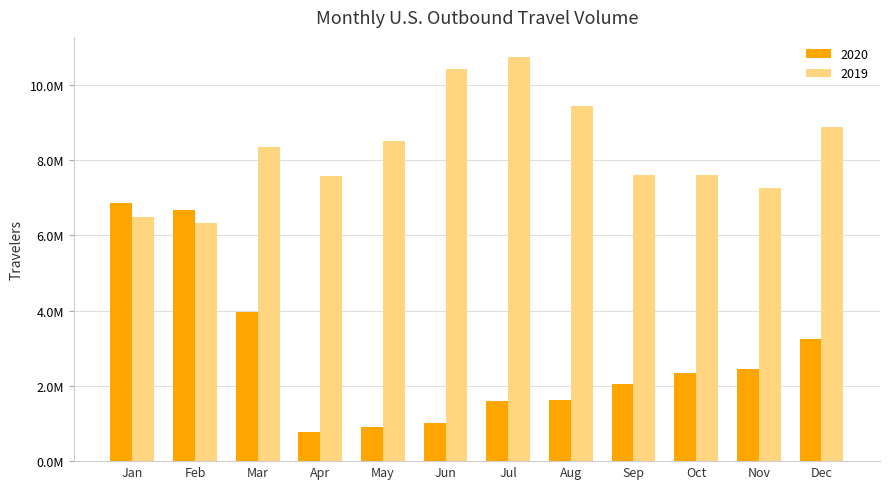

Does the chart contain stacked bars?

No